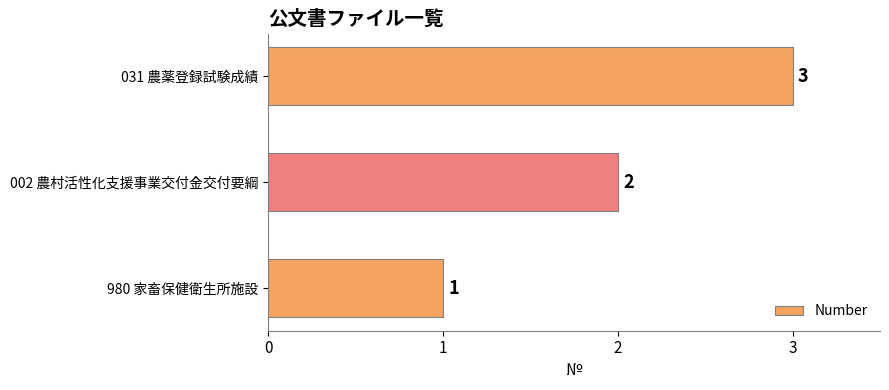

What is the sum of all values?

6